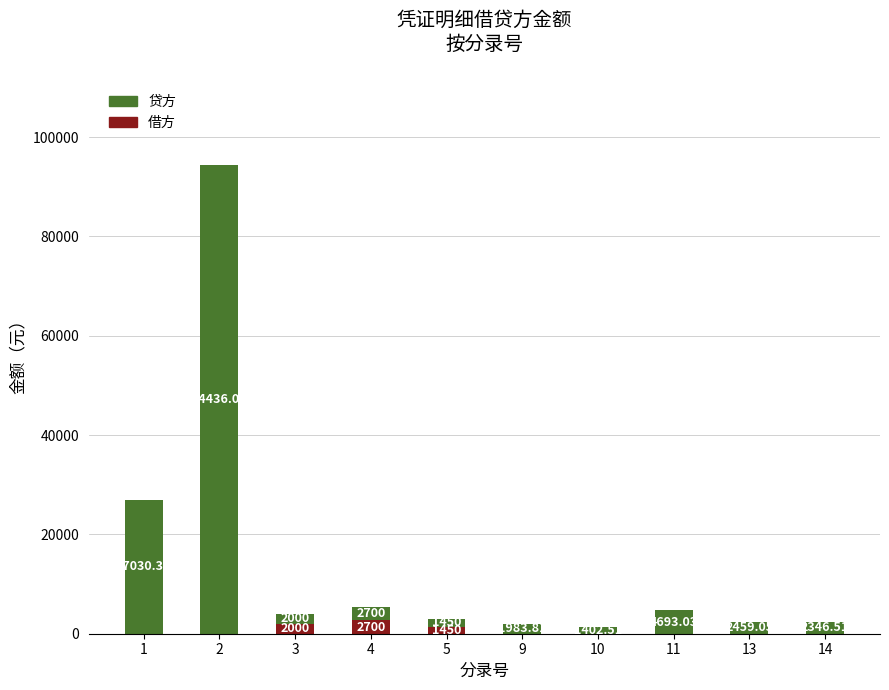

What is the total value across all series at 10?

1402.5